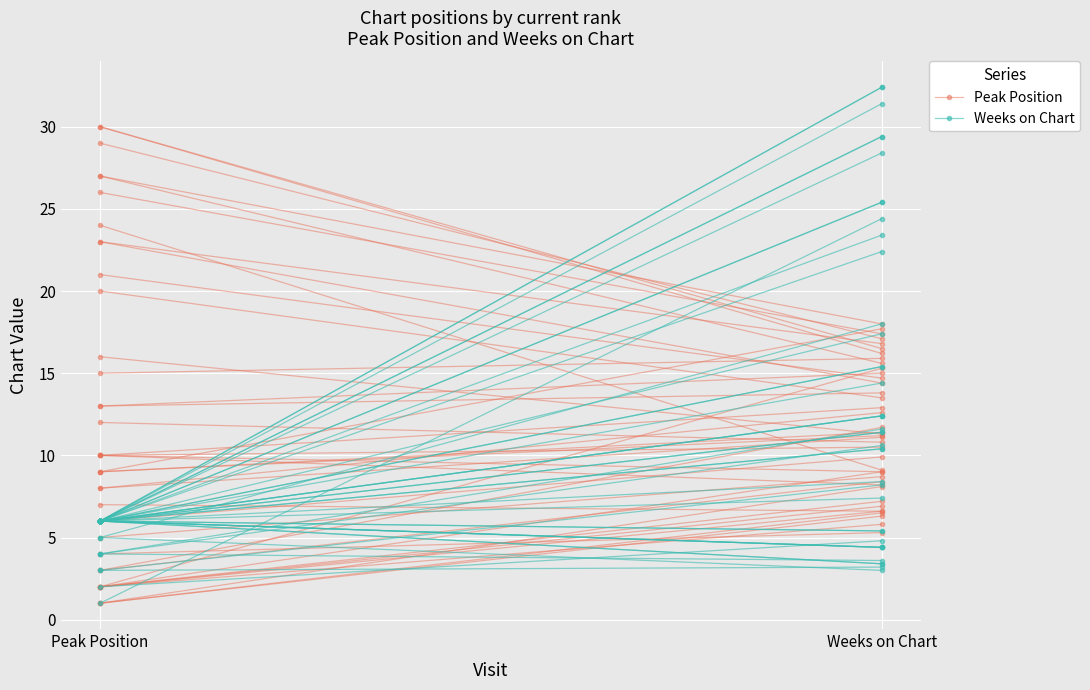

What is the maximum value shown in the chart?

6.3